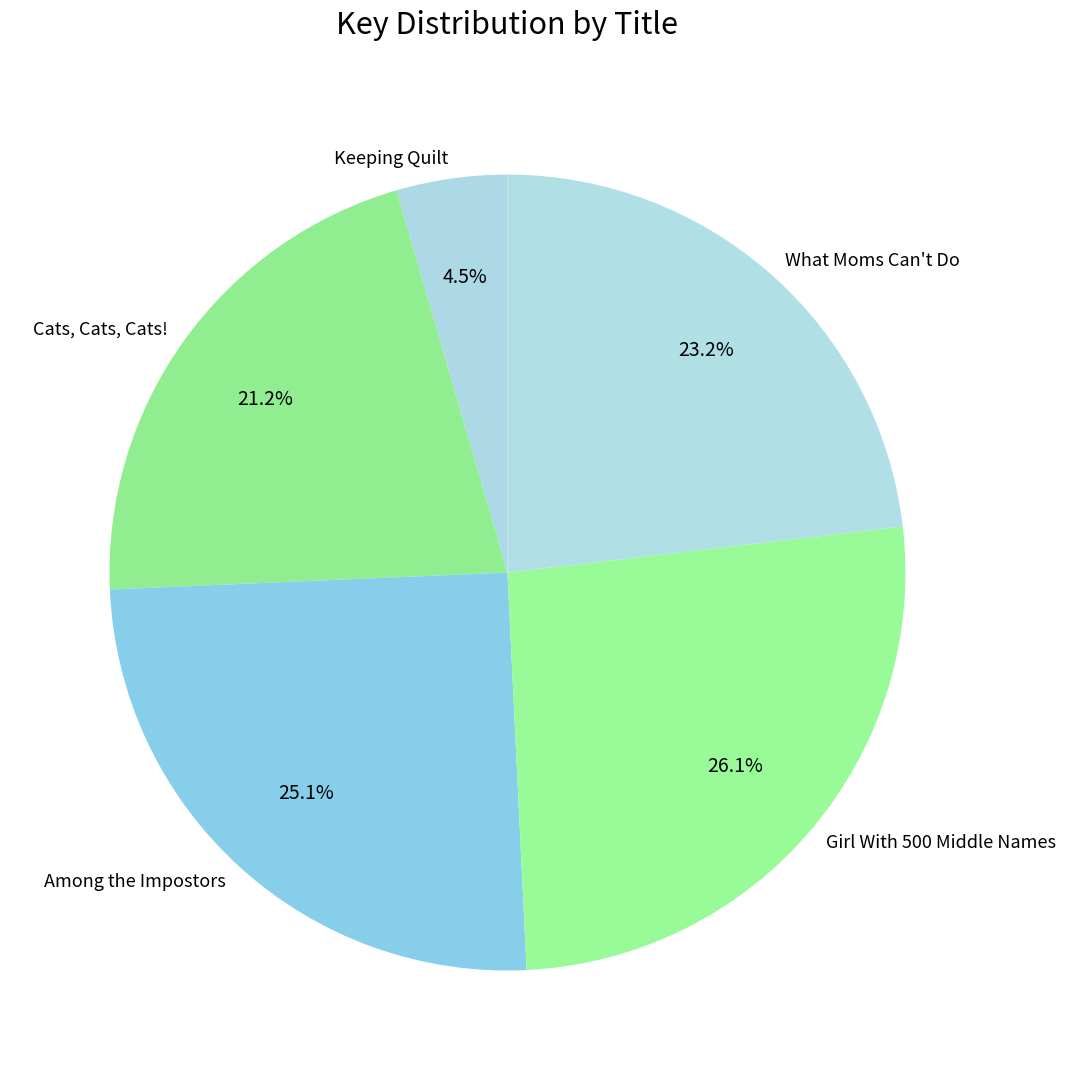

True or false: Among the Impostors accounts for 25% of the total.

True